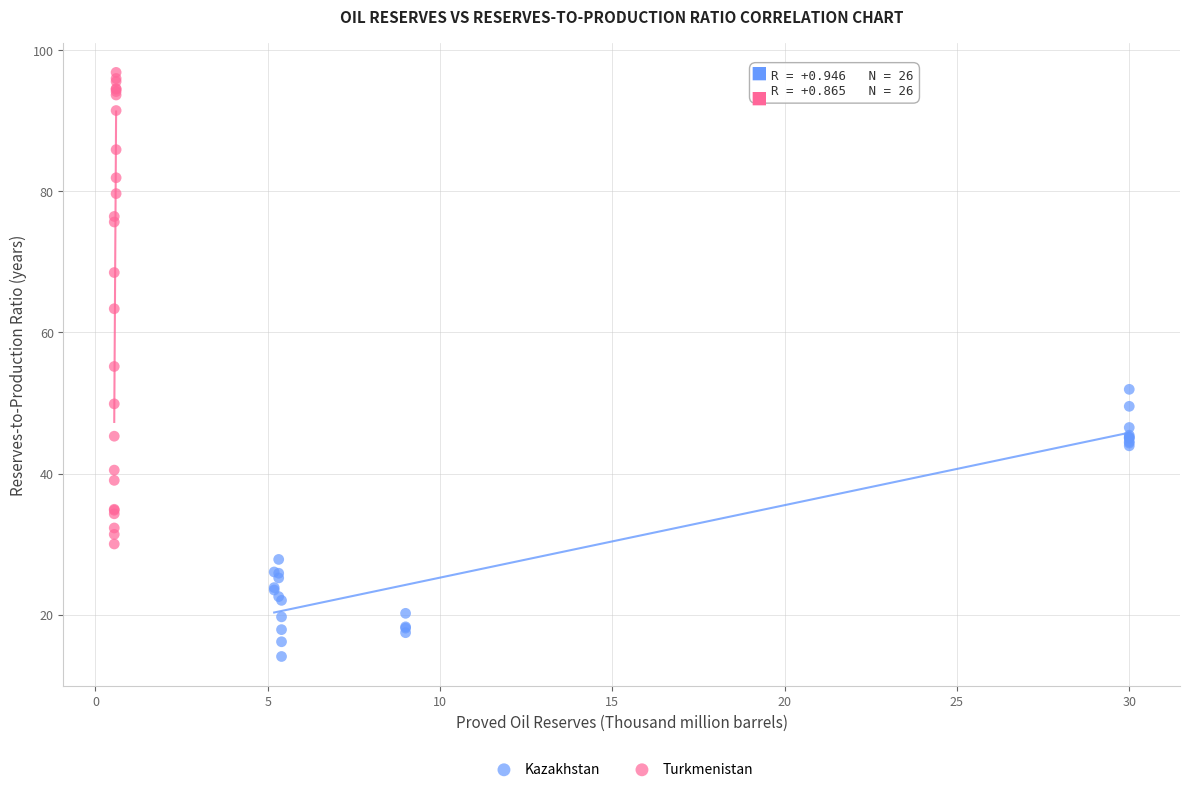

Which series has the widest spread of Y values?

Turkmenistan